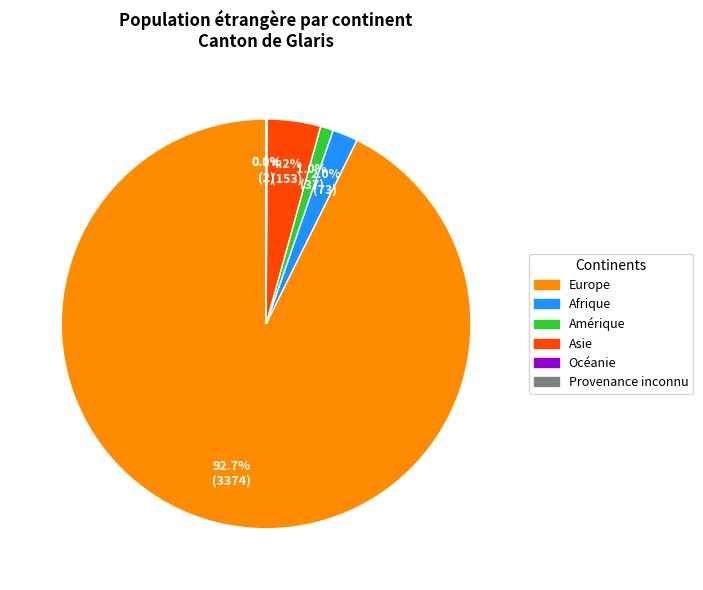

What is the majority slice?

Europe